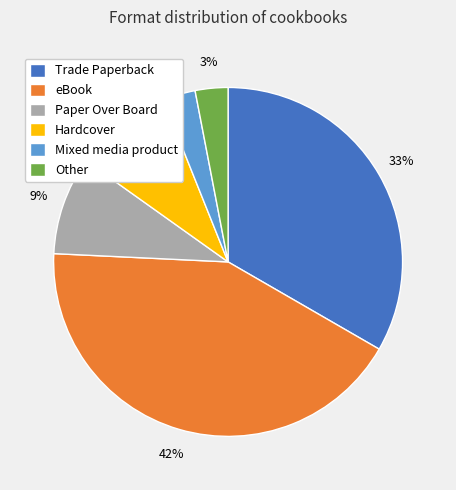

Count the number of slices in the pie.

6